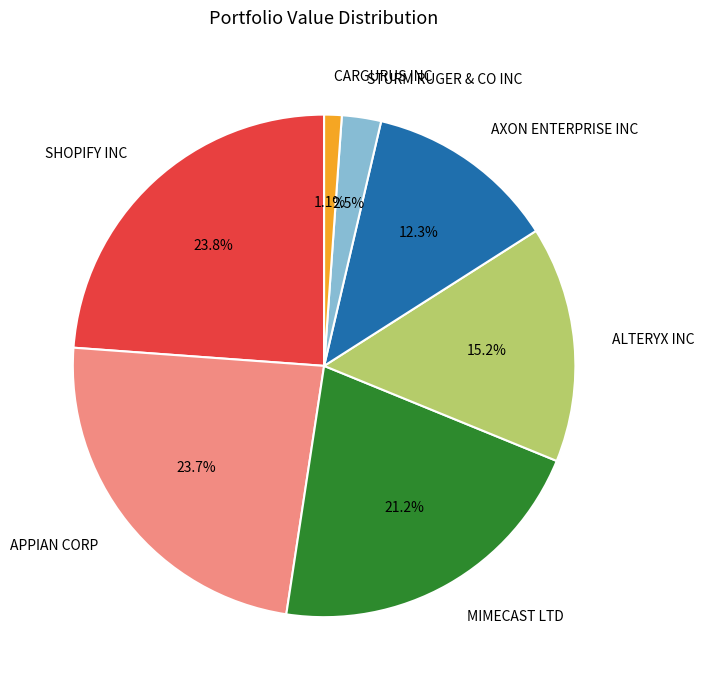

Does any single category account for the majority?

No